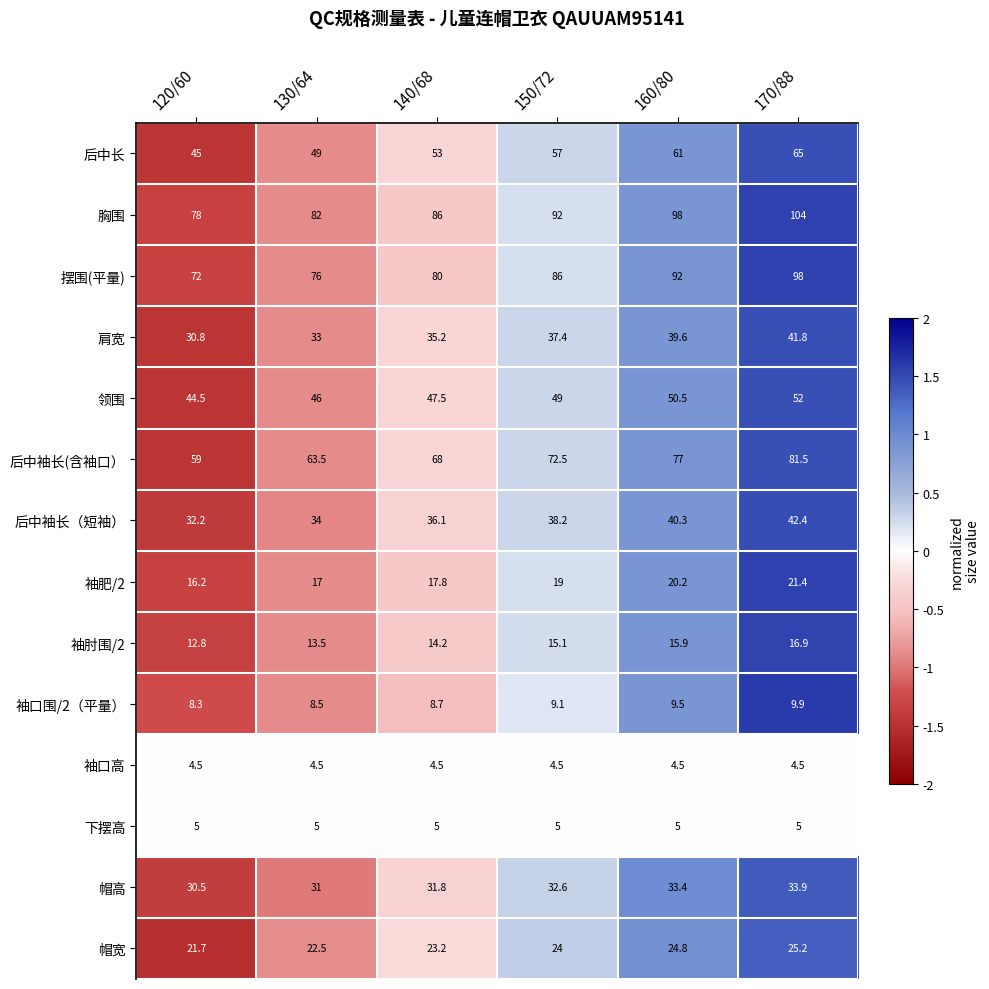

At which label does 肩宽 first exceed 37?

150/72